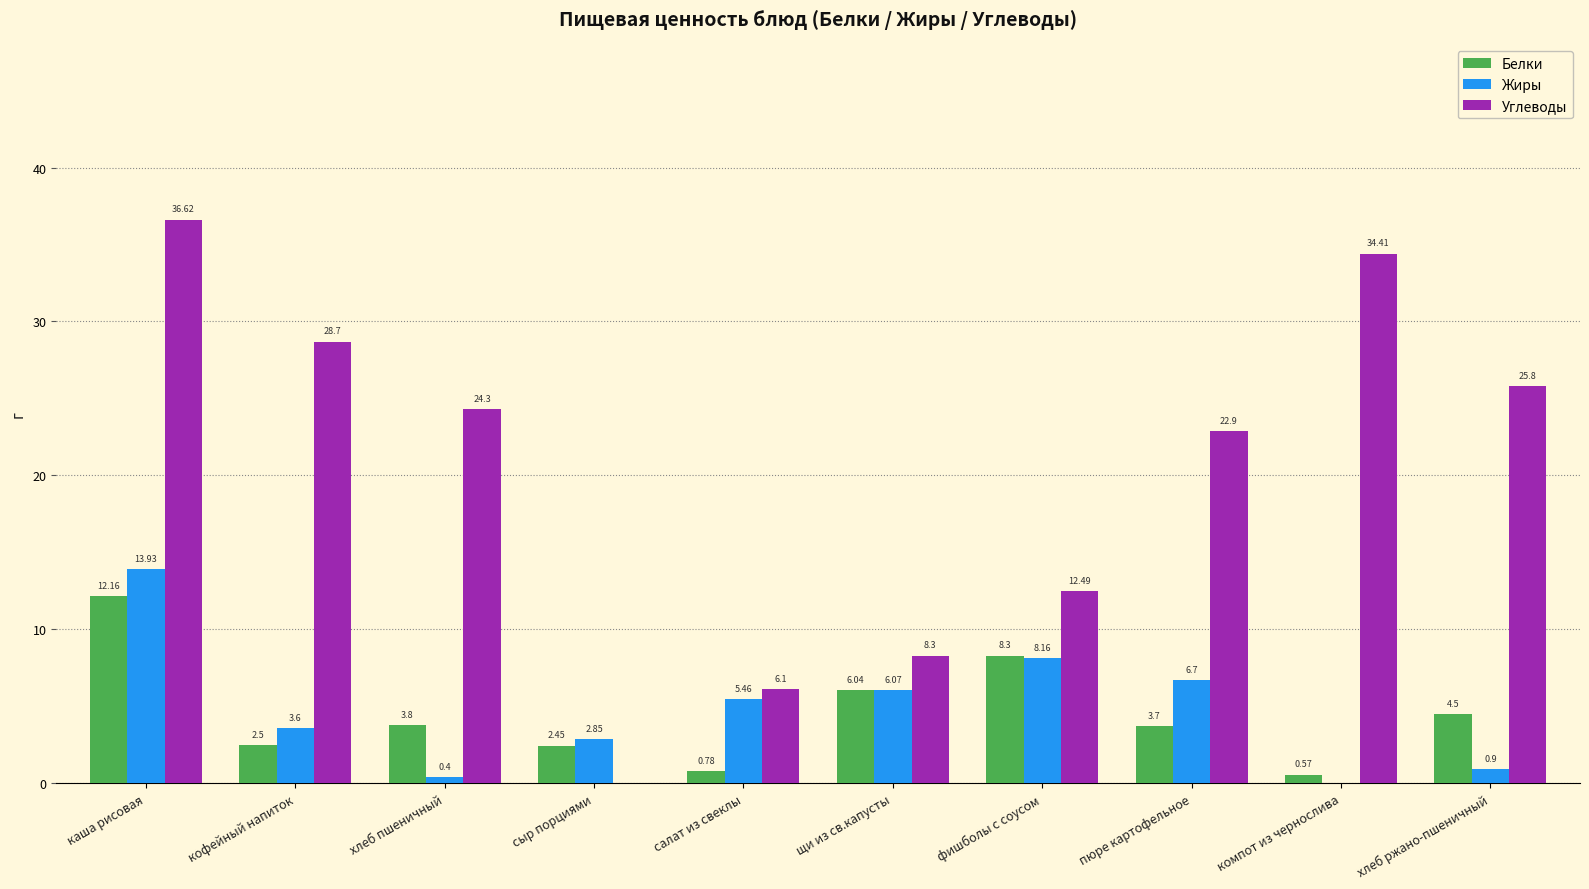

Which category has the highest value across all series?

каша рисовая